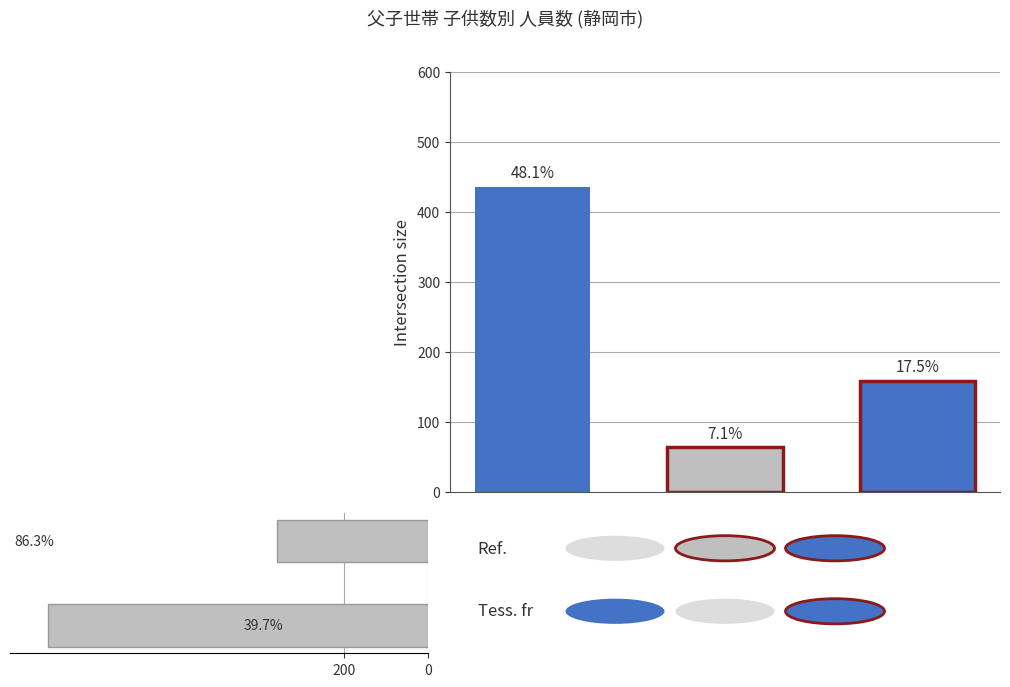

What is the sum of the values at 200 and 0?

1266